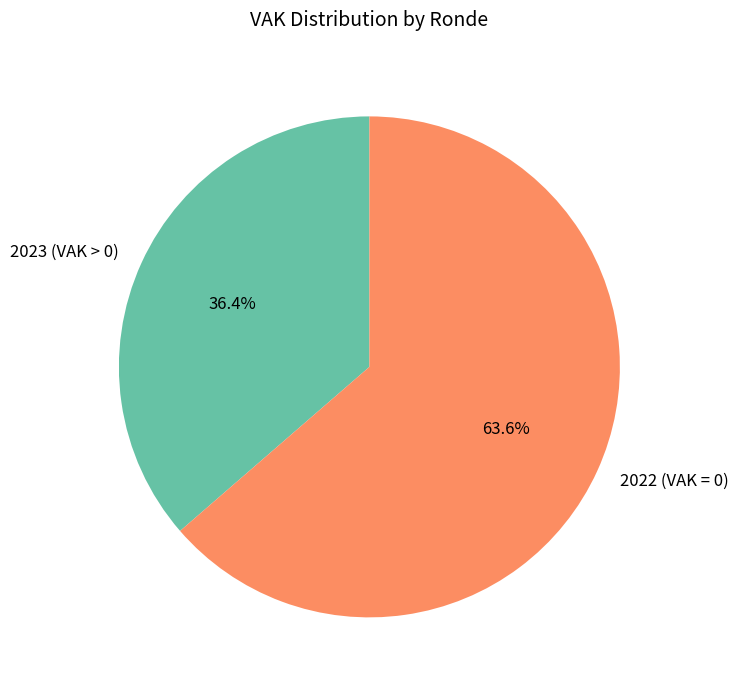

Do 2023 (VAK > 0) and 2022 (VAK = 0) together represent more than half of the pie?

Yes